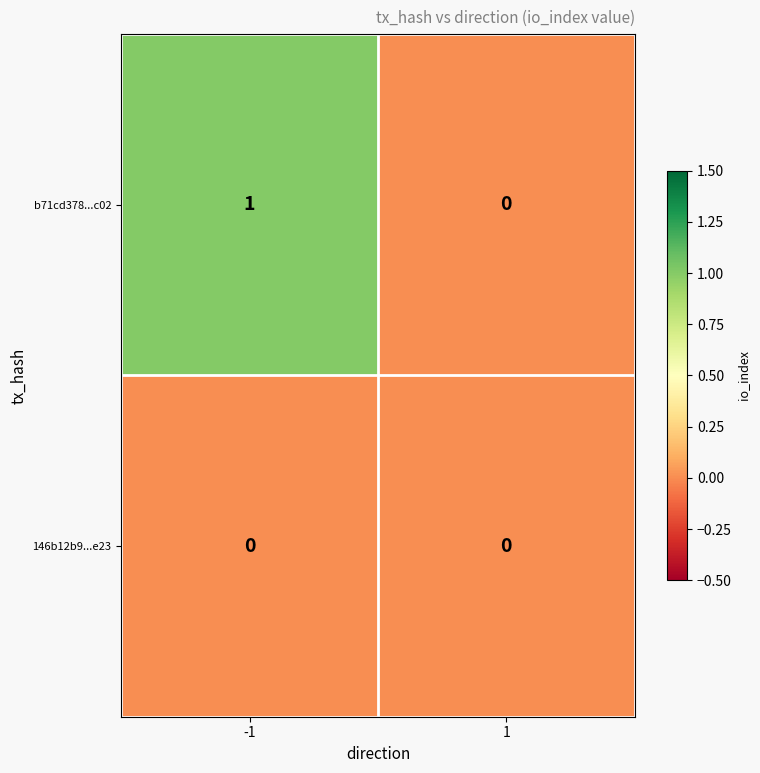

Which series has the largest range (max minus min)?

b71cd378...c02